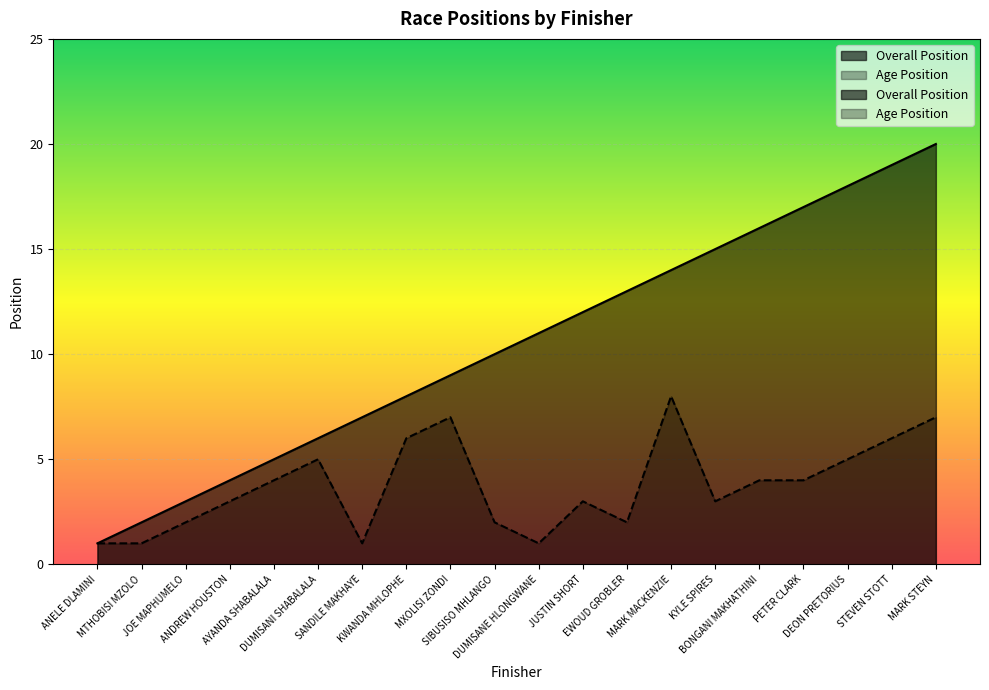

Does the chart display data point markers on the line(s)?

No